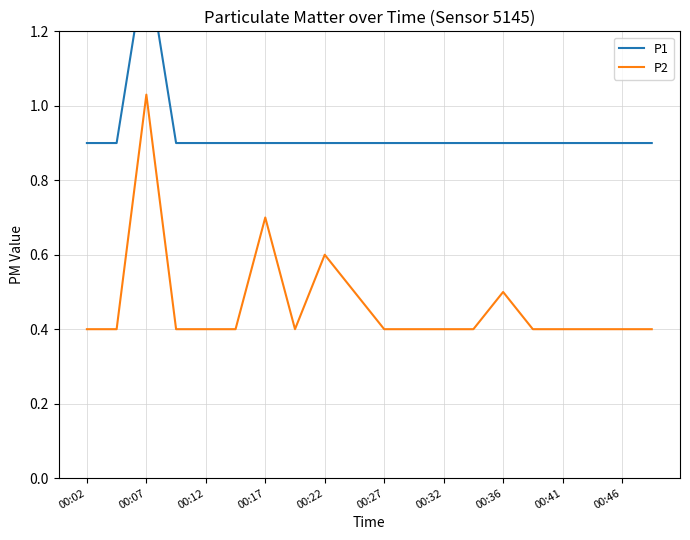

Which series has the largest total across all categories?

P1